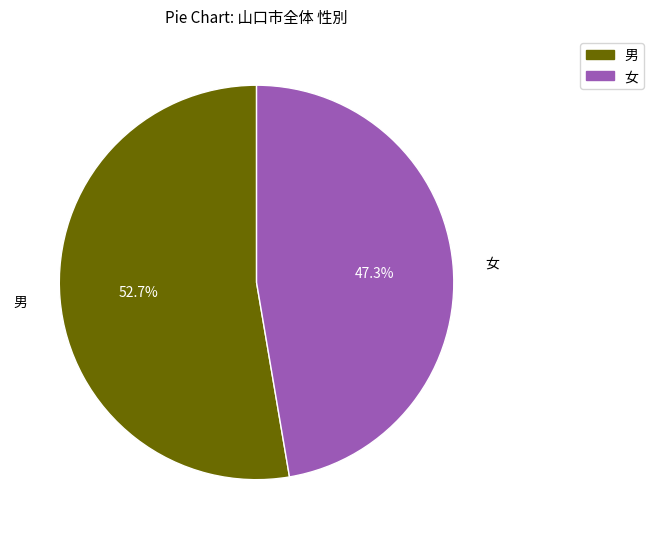

Is there any slice that represents more than half of the pie?

Yes